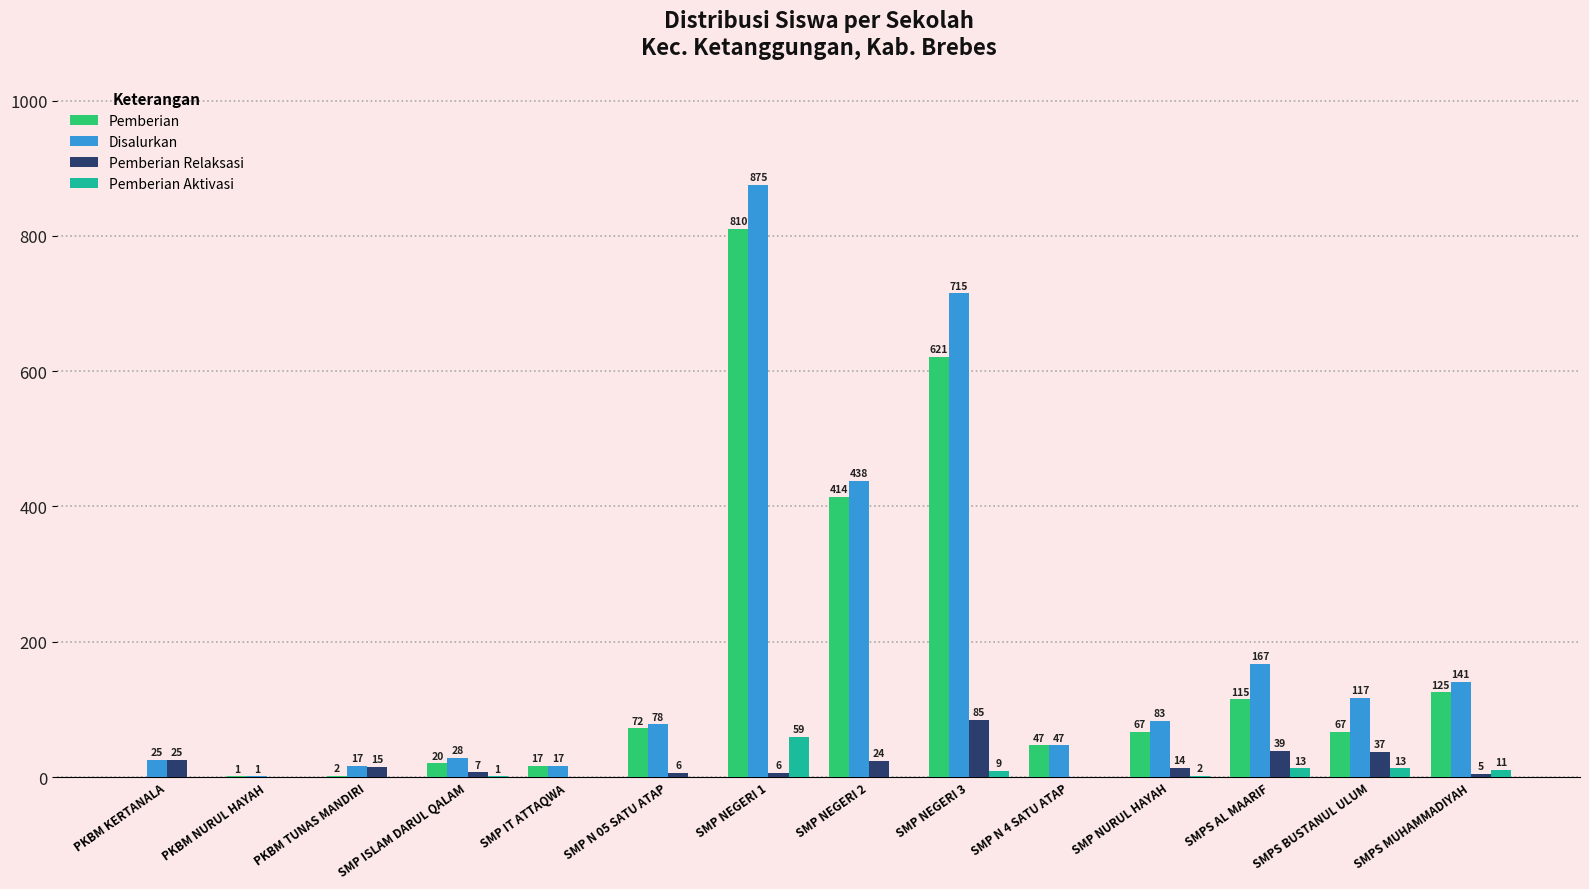

What is the maximum value shown in the chart?

875